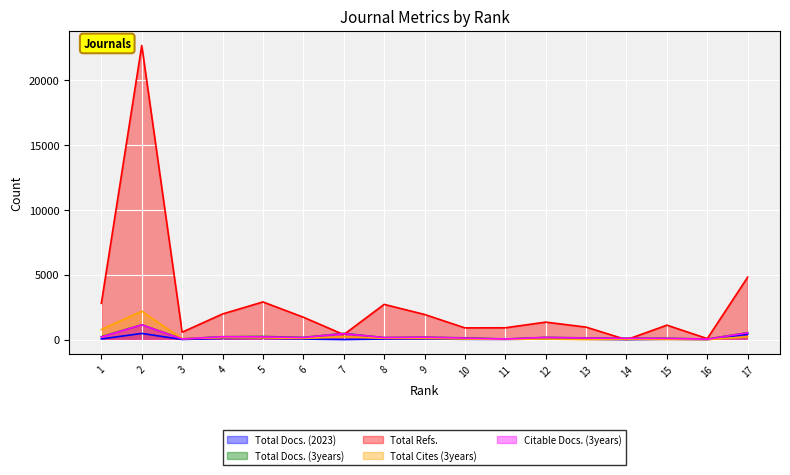

What is the difference between the maximum and minimum values in the Total Refs. series?

22693